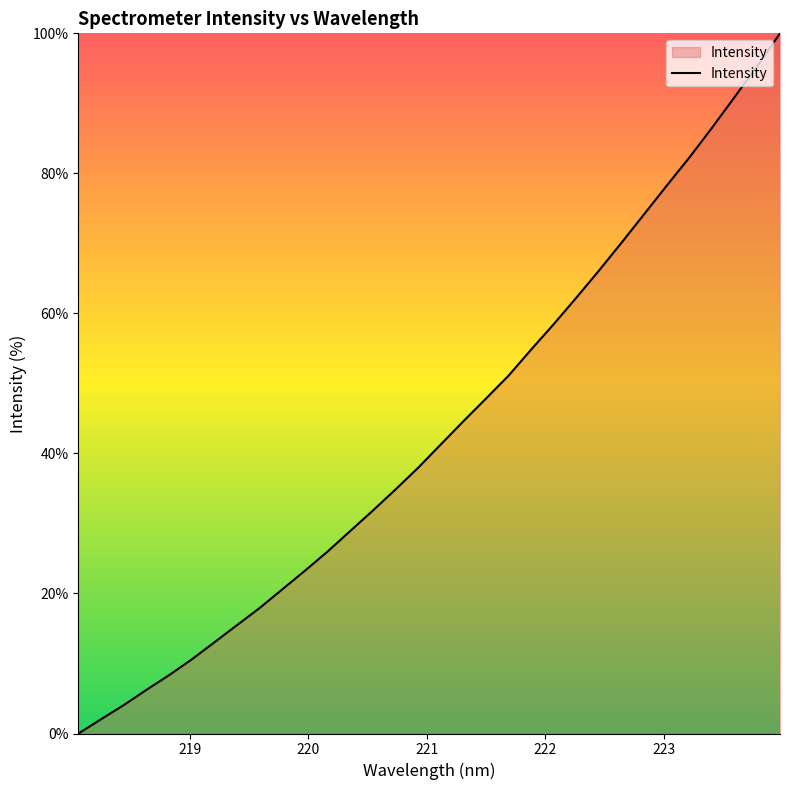

What is the greatest value displayed?

100.0